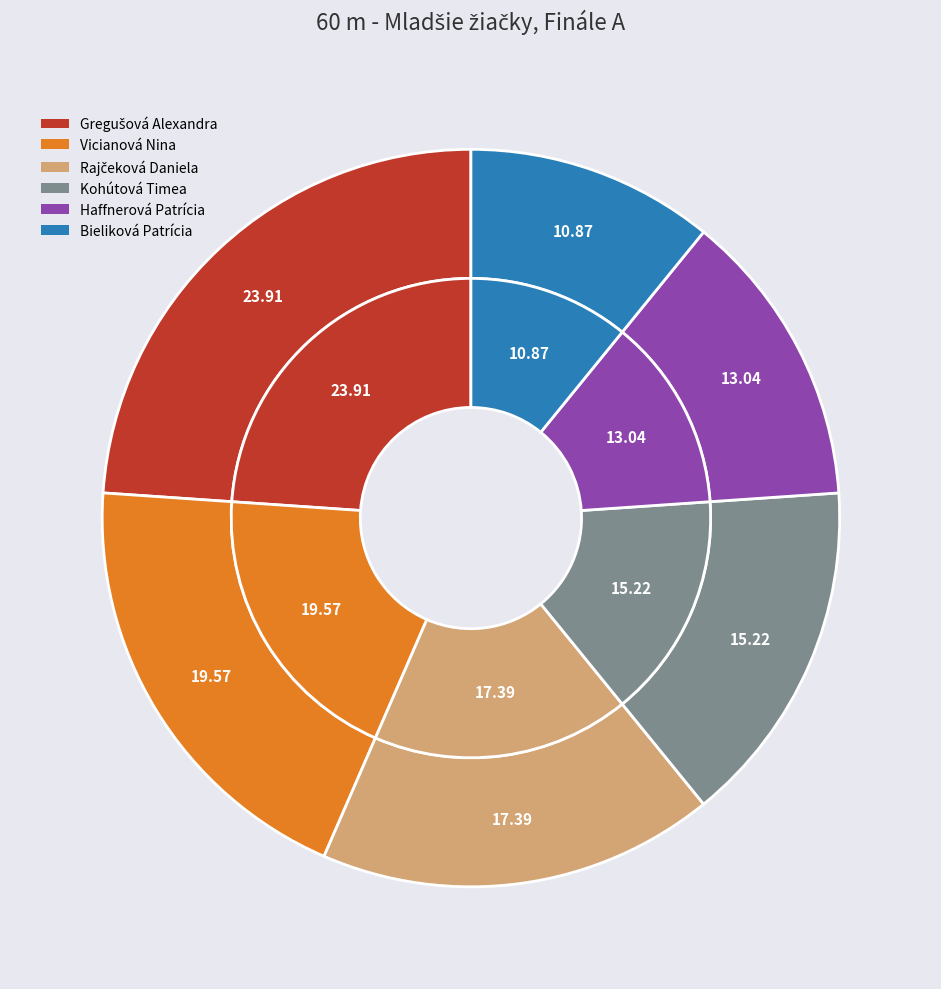

True or false: Vicianová Nina accounts for 12% of the total.

False